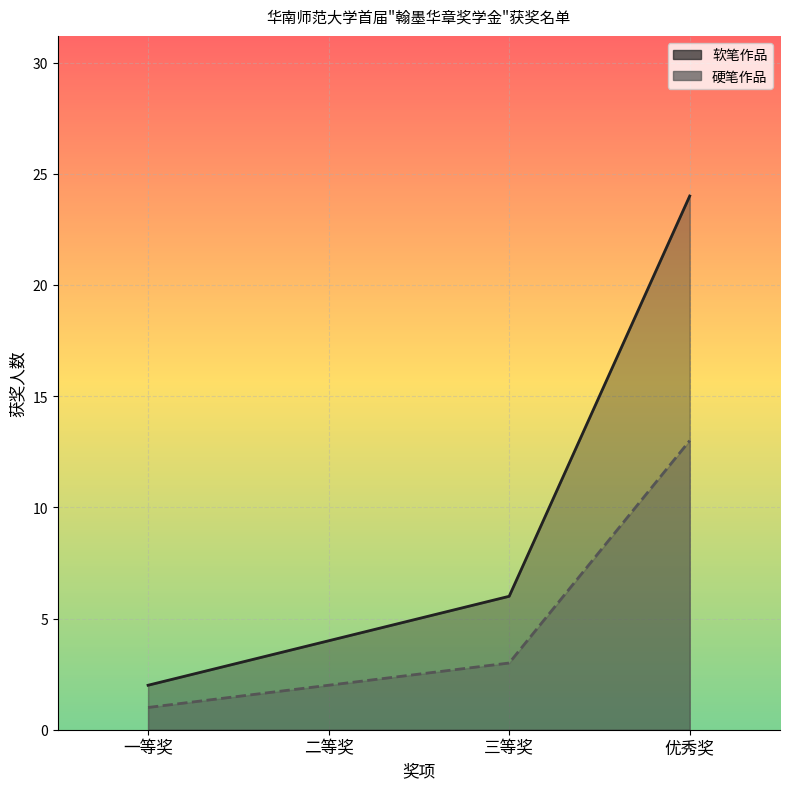

Rank the series at 二等奖 from highest to lowest value.

软笔作品, 硬笔作品